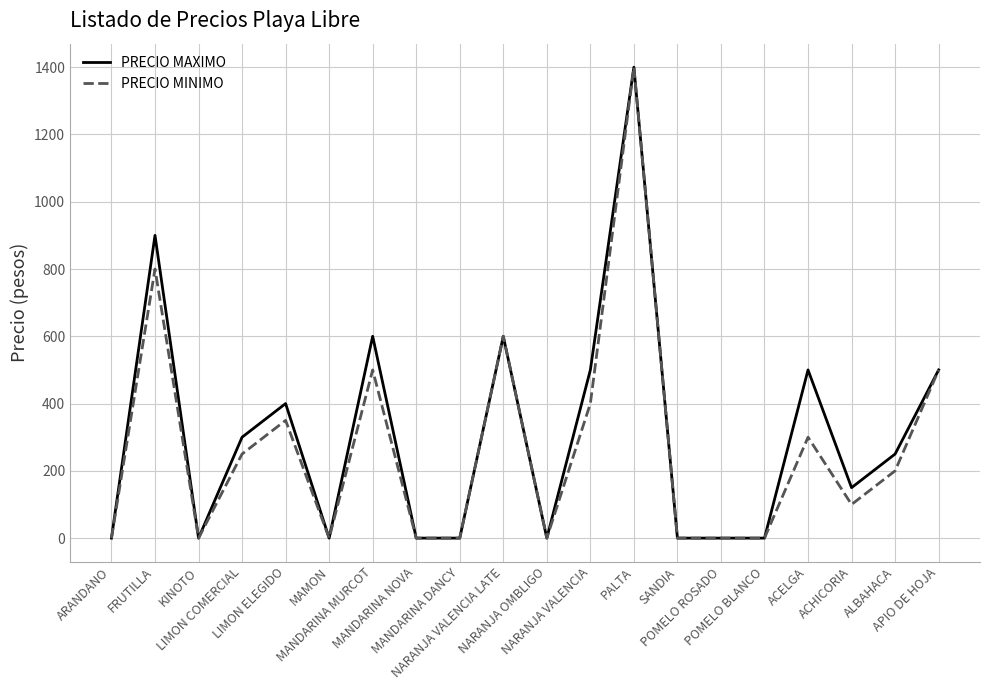

What is the greatest value displayed?

1400